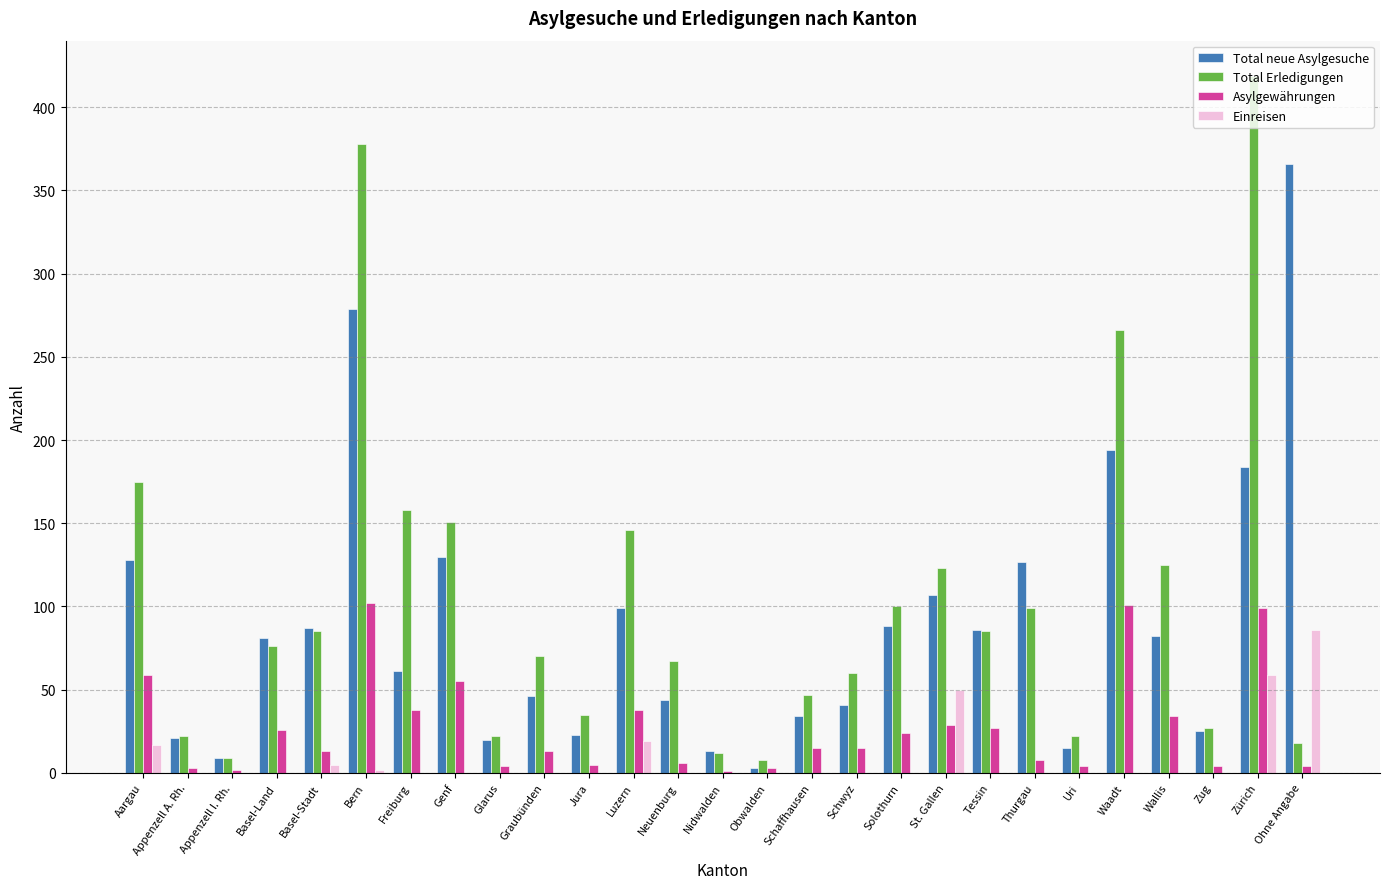

The Einreisen series shows 0 at Schwyz. True or false?

True